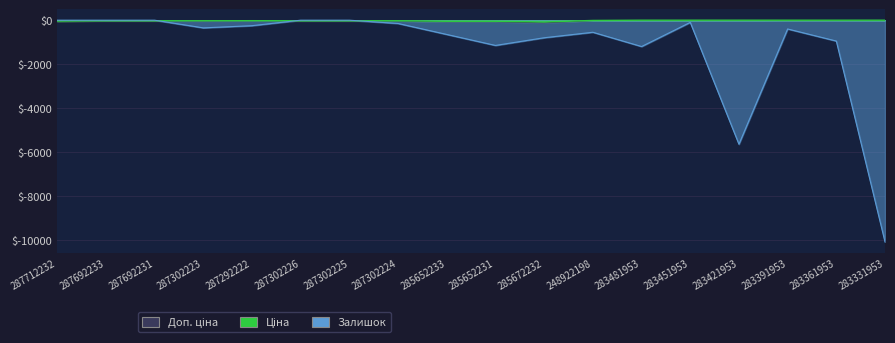

The value of Залишок at 285672232 is -1053.1. True or false?

False